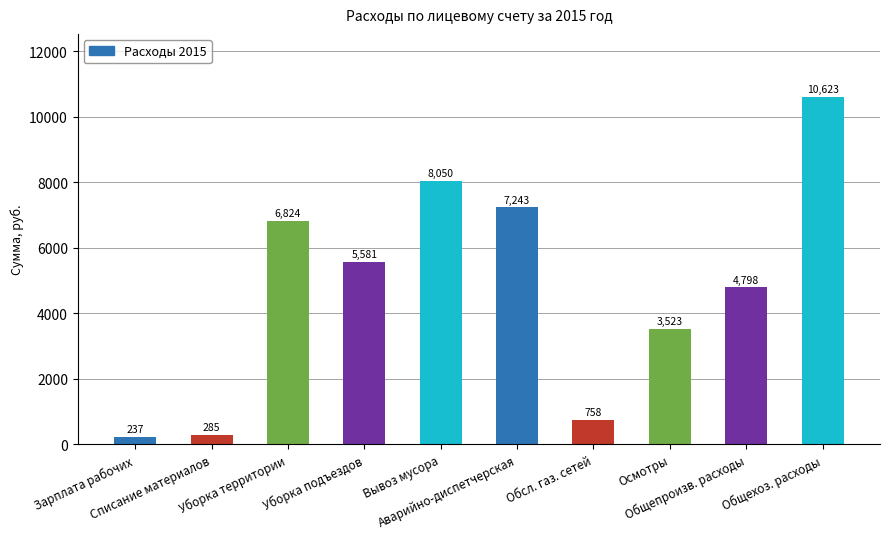

Approximately how many times larger is the value at Уборка территории compared to Зарплата рабочих?

28.8